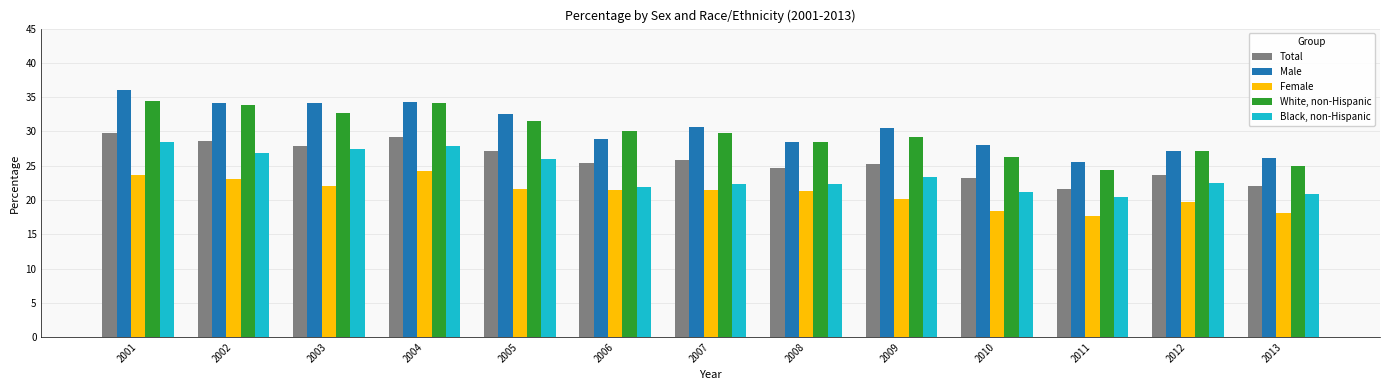

Which series has the largest range (max minus min)?

Male